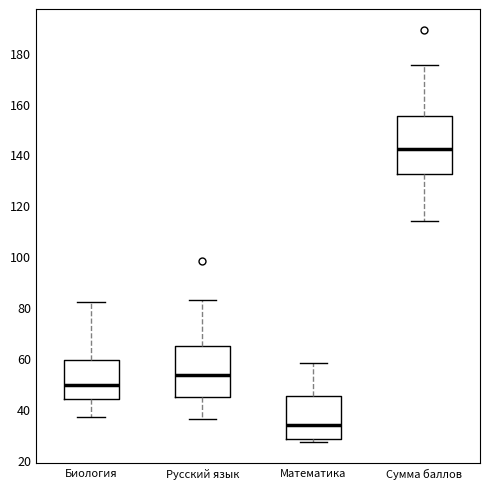

Which box has the lowest median line?

Математика